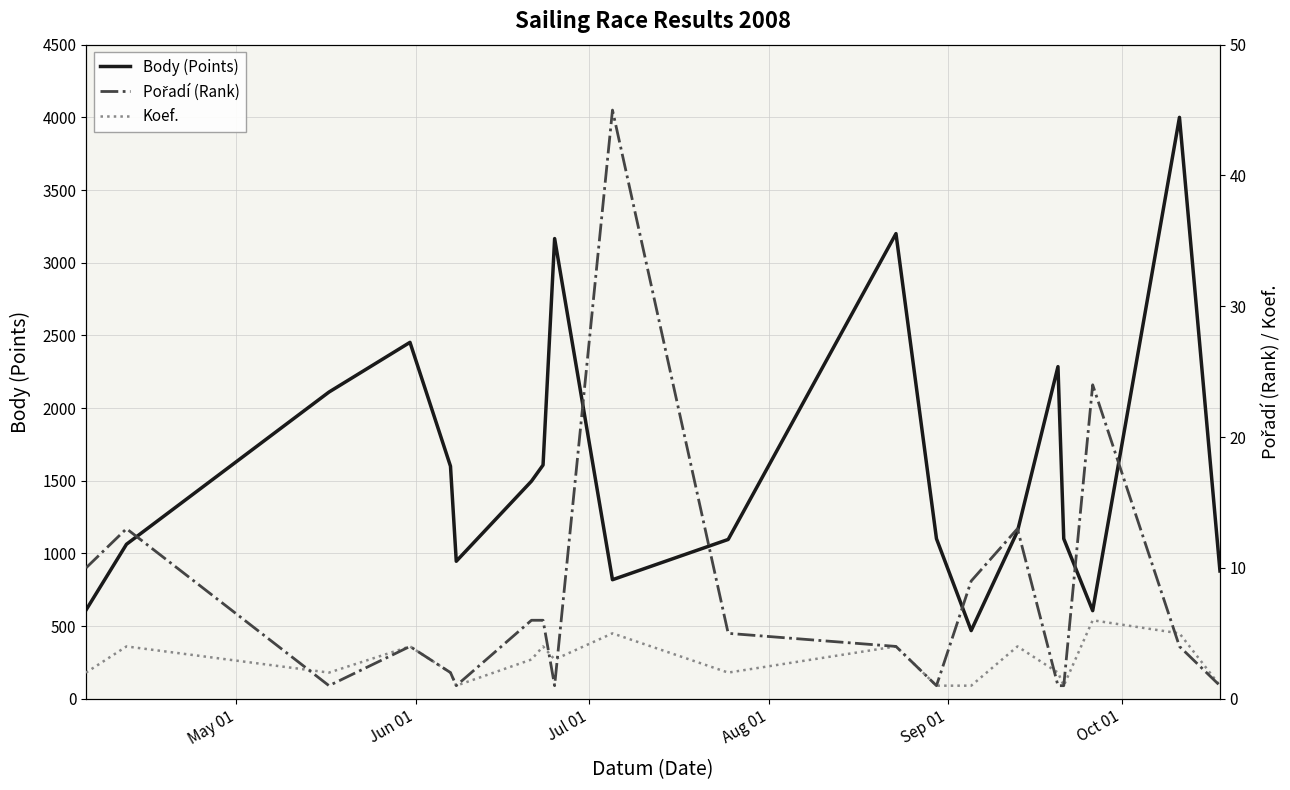

What is the highest value of the Body (Points) series?

4000